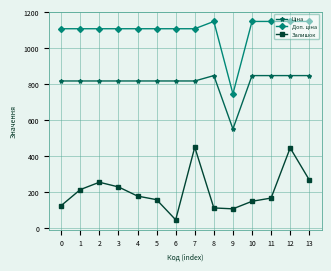

What is the value of the Залишок point at the 11th from the left?

149.0